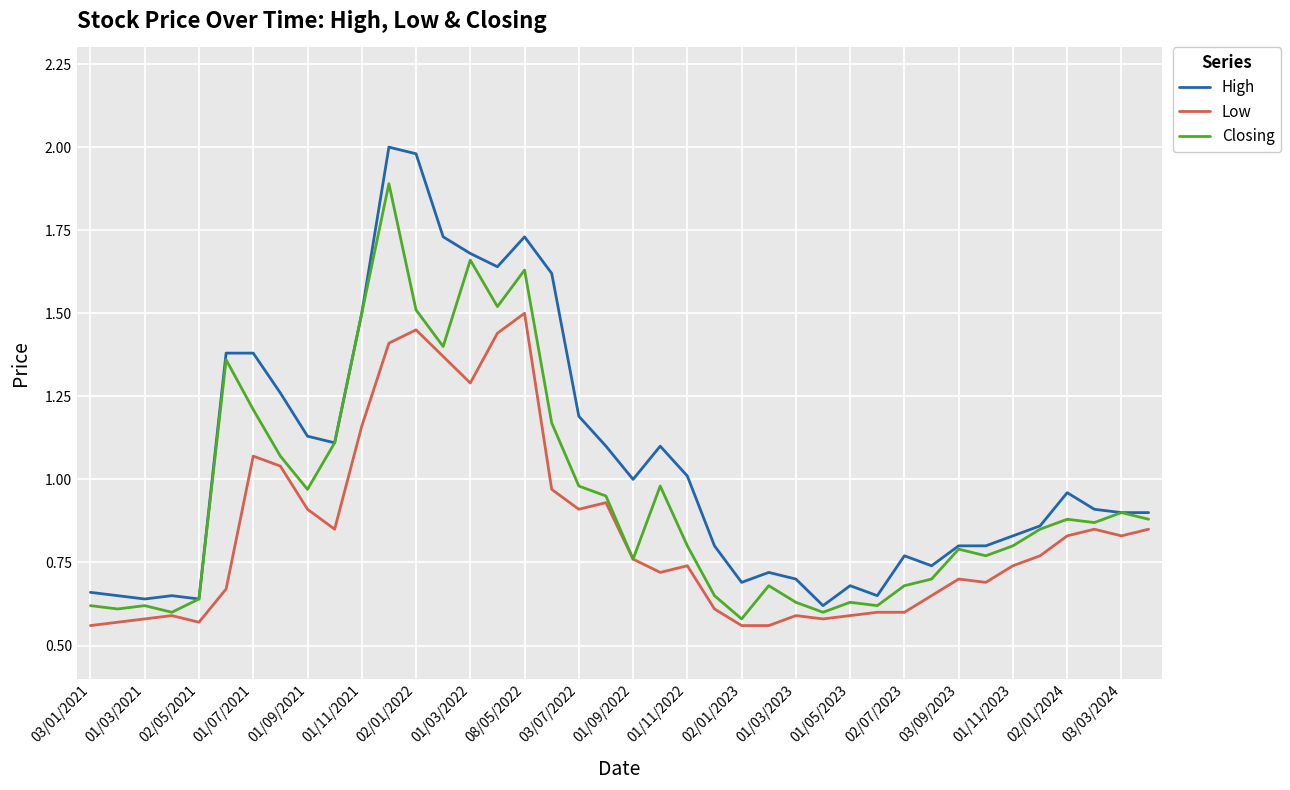

Which series has the largest range (max minus min)?

High